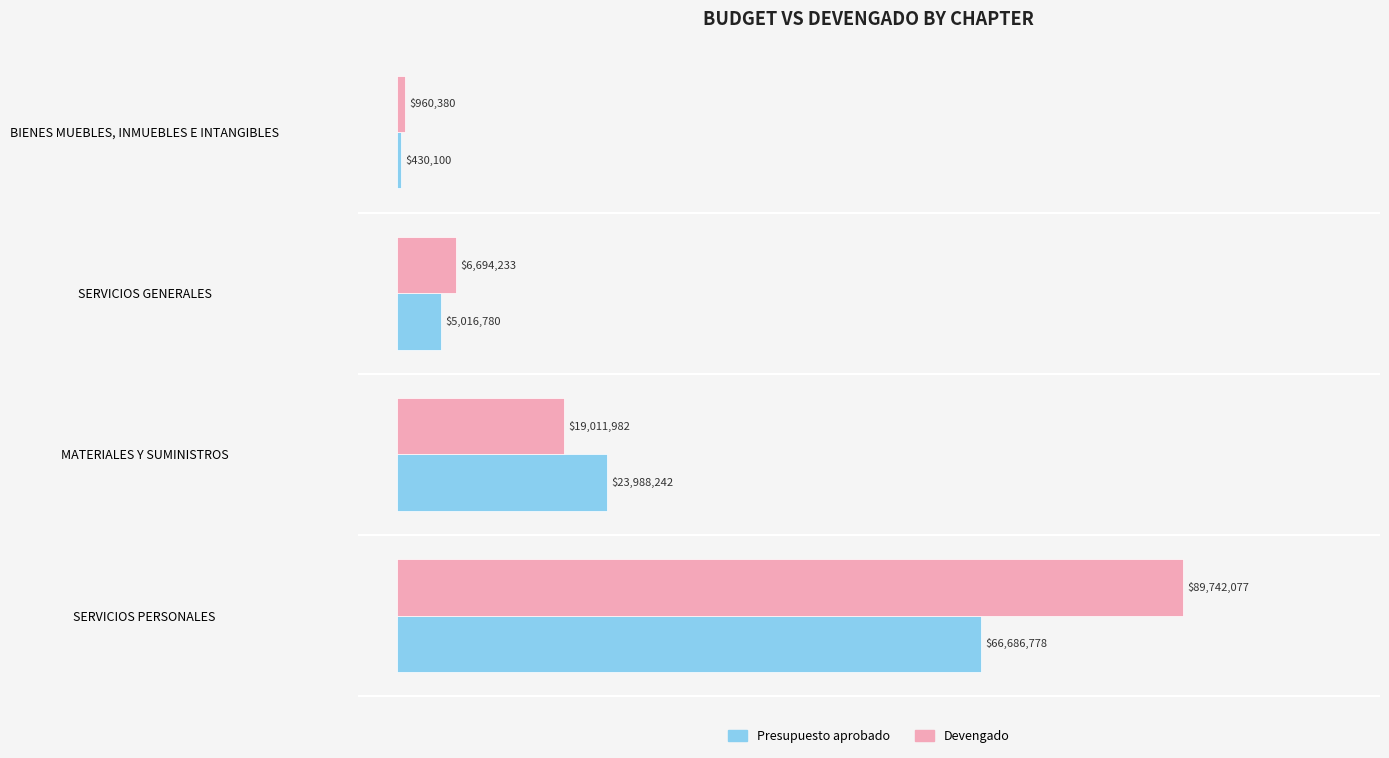

What is the difference between the maximum and second lowest values in the Devengado series?

83047844